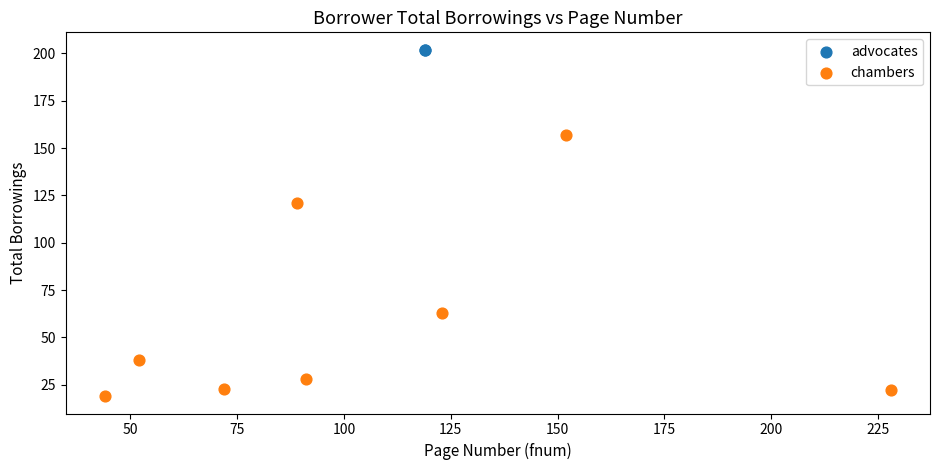

What are all the series names shown in the legend?

advocates, chambers